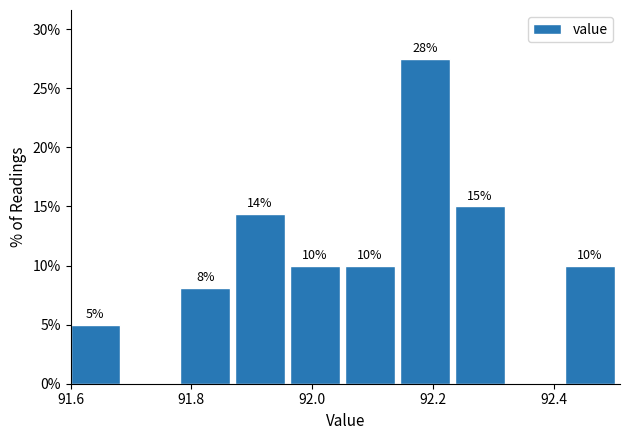

Which range on the x-axis has the tallest bar?

92.14 to 92.24